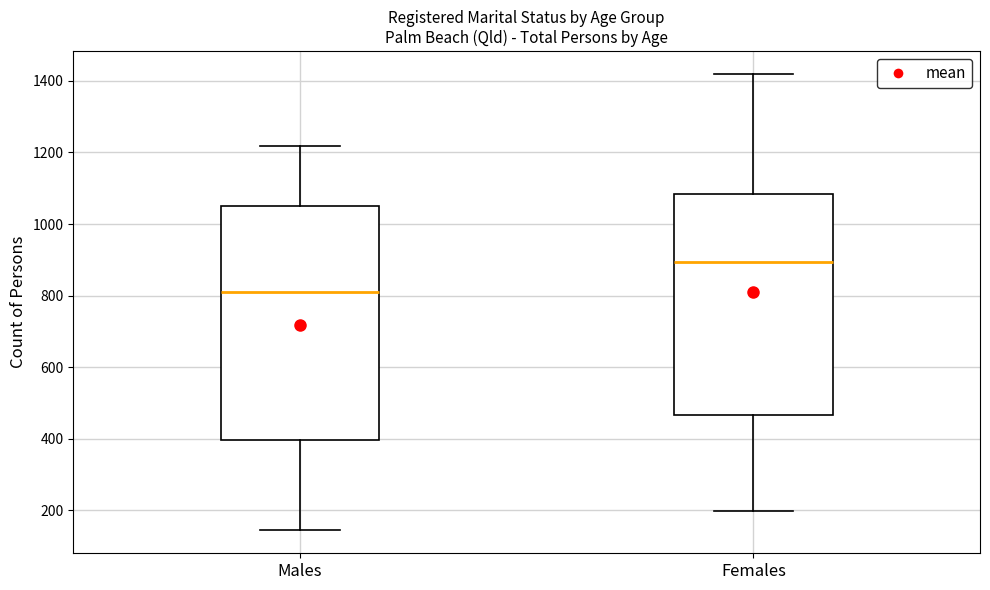

Reading left to right, transcribe this box plot: for each box, give where its median line is, the range the box spans, and where its two whiskers end, as read against the y-axis. The values are not printed on the chart, so give them approximately, as read against the axis.

Males: median 820, box 400 to 1060, whiskers 140 to 1220
Females: median 900, box 460 to 1080, whiskers 200 to 1420